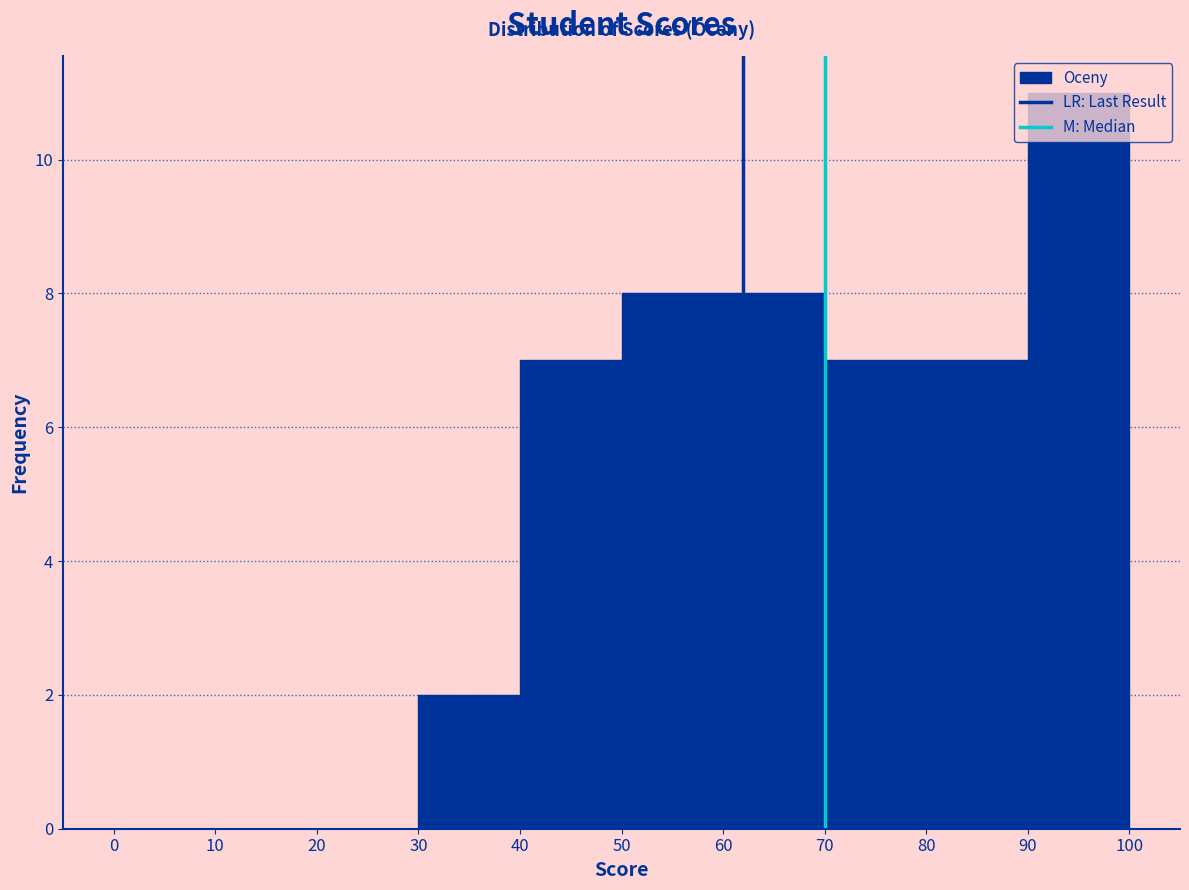

What is the height of the bar covering 50 to 60 on the x-axis? The values are not printed on the chart, so give them approximately, as read against the axis.

8